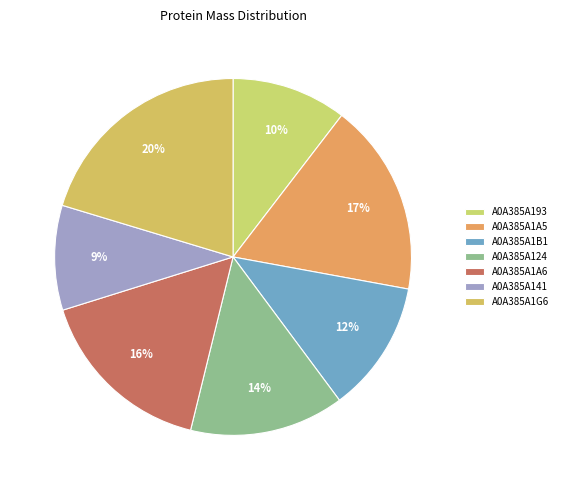

What is the change in value from A0A385A1A5 to A0A385A124?

-3510.6